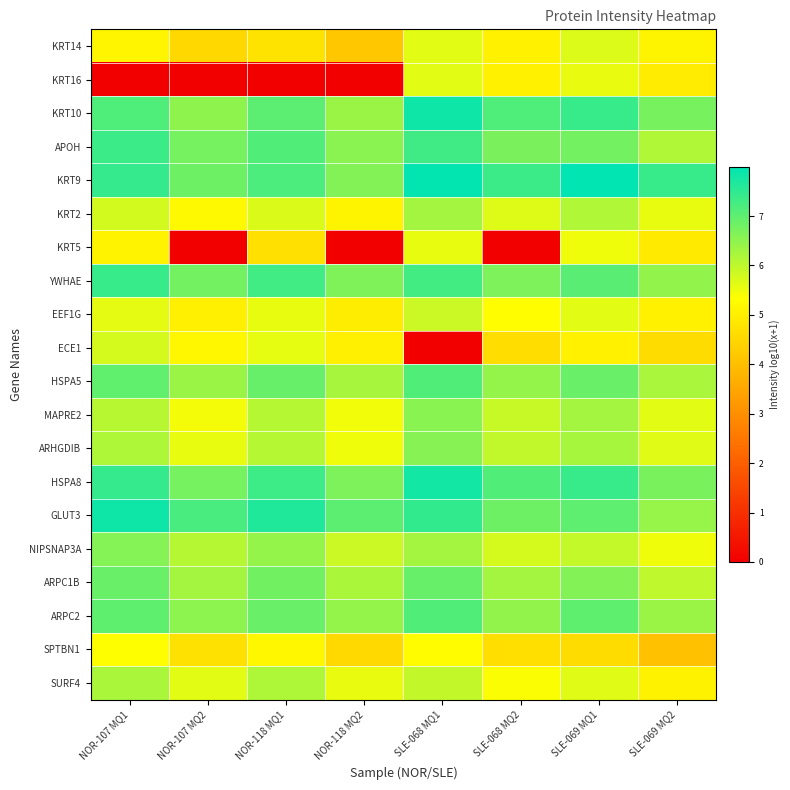

At which category is the sum across all series the highest?

SLE-068 MQ1